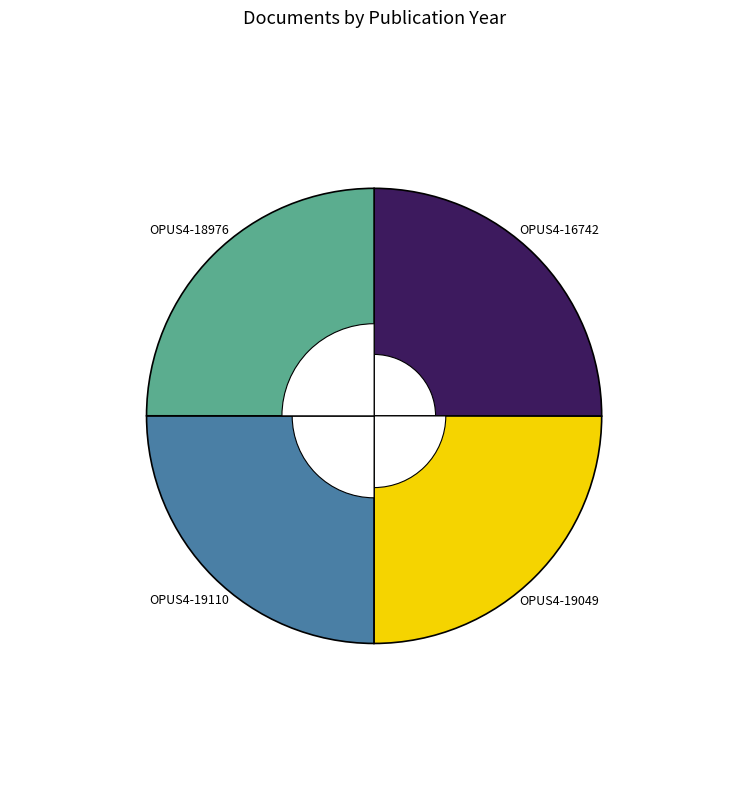

True or false: OPUS4-18976 accounts for 19% of the total.

False